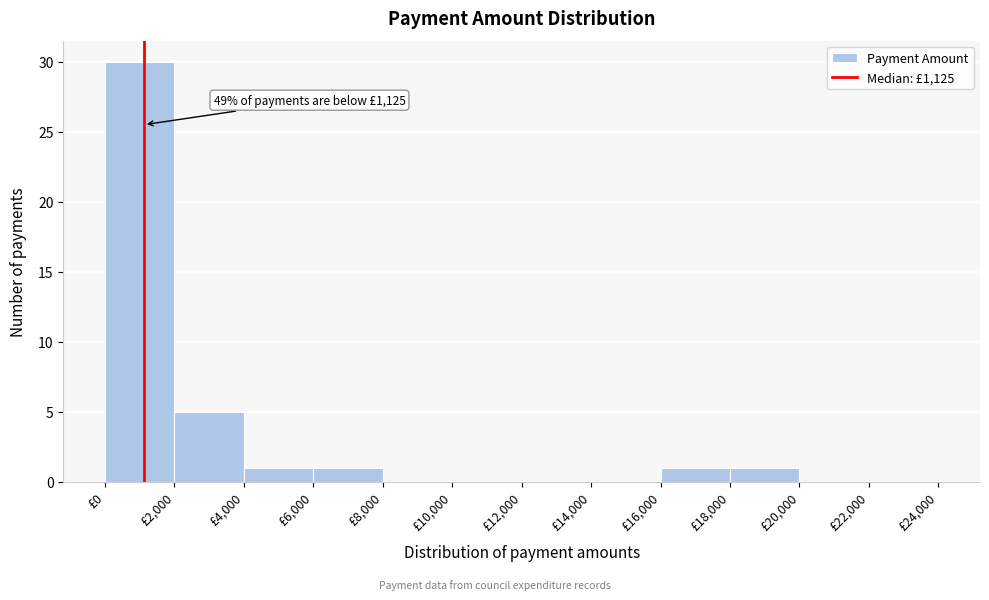

Over which range of the x-axis is the bar tallest?

0 to 2000